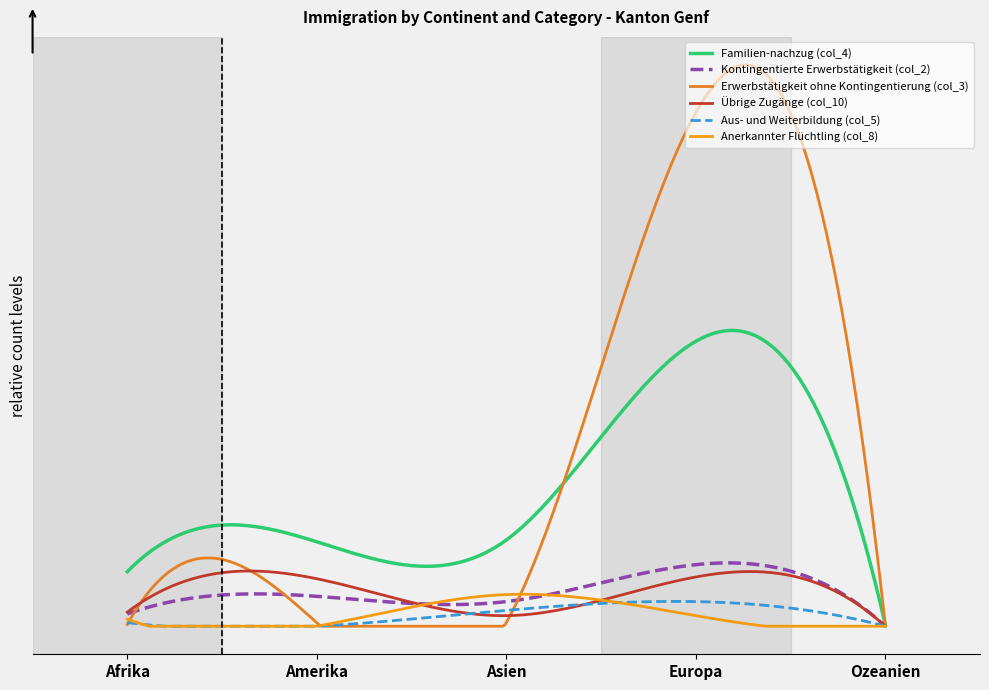

Does the chart have visible grid lines?

No